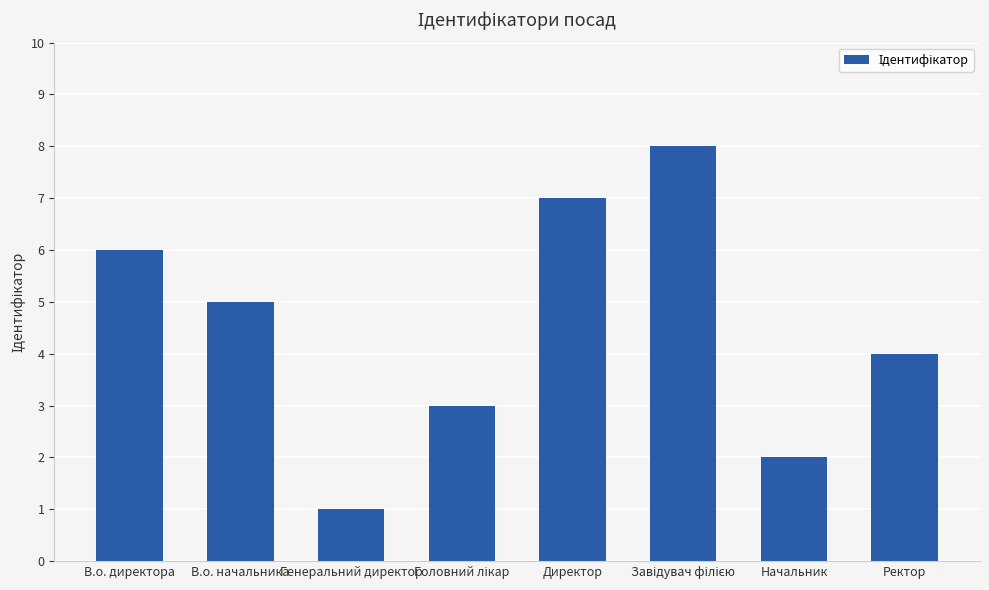

Which label corresponds to the smallest value in the chart?

Генеральний директор